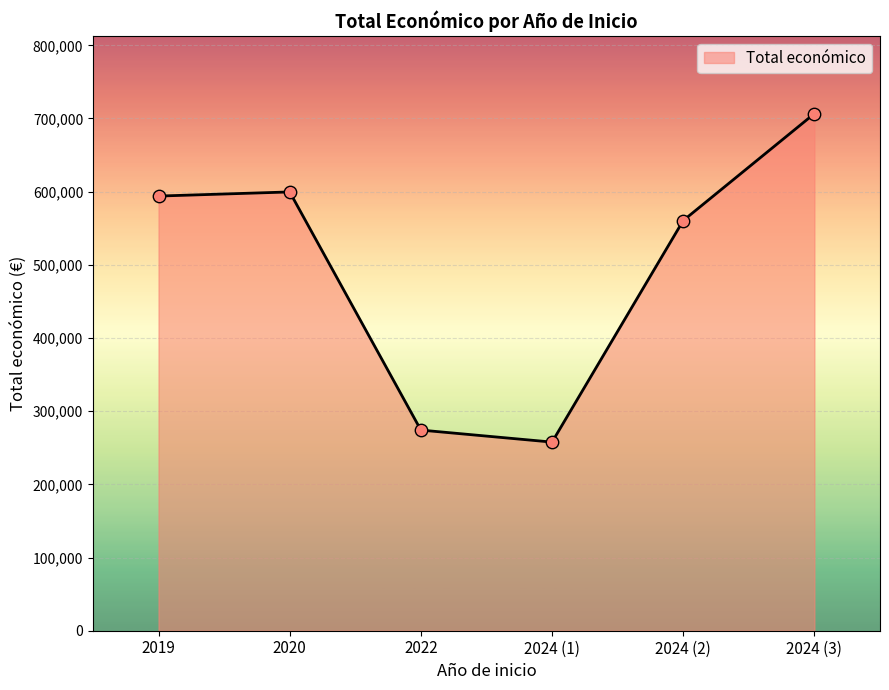

Approximately how many times larger is the value at 2024 (2) compared to 2024 (3)?

0.8